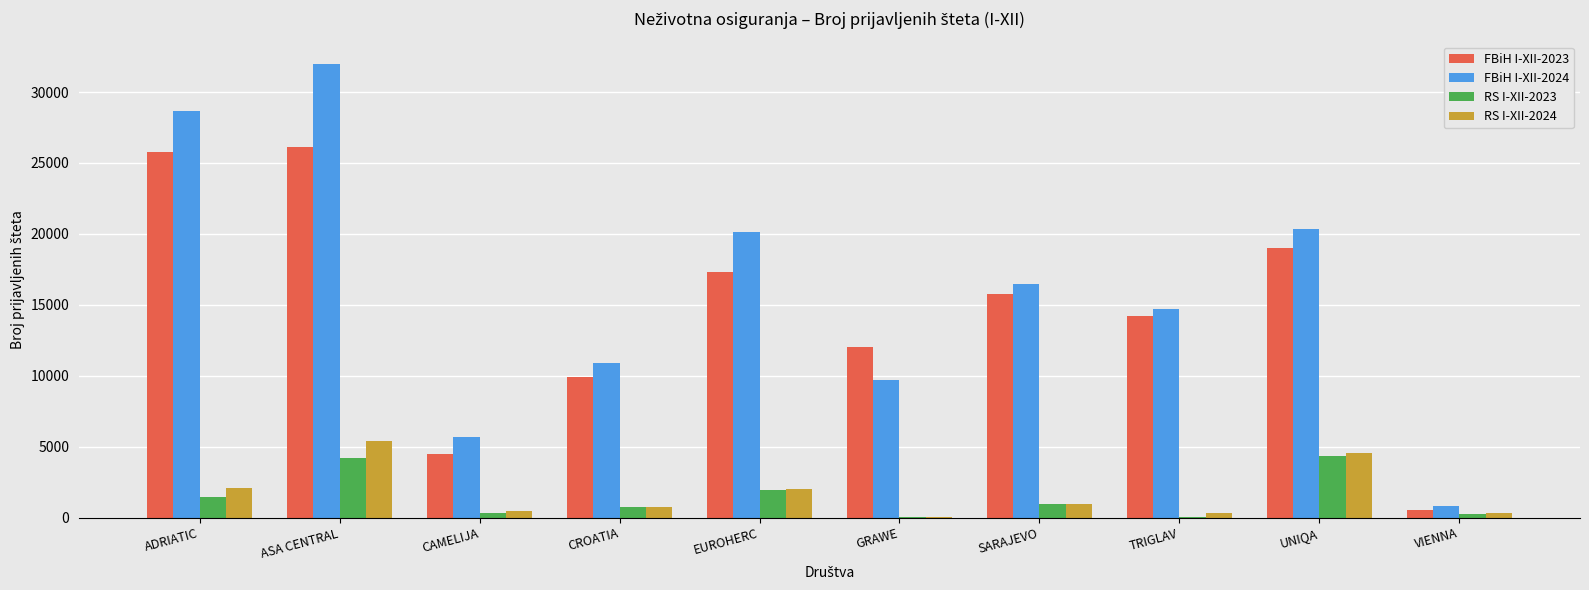

What is the average value of the RS I-XII-2024 series?

1691